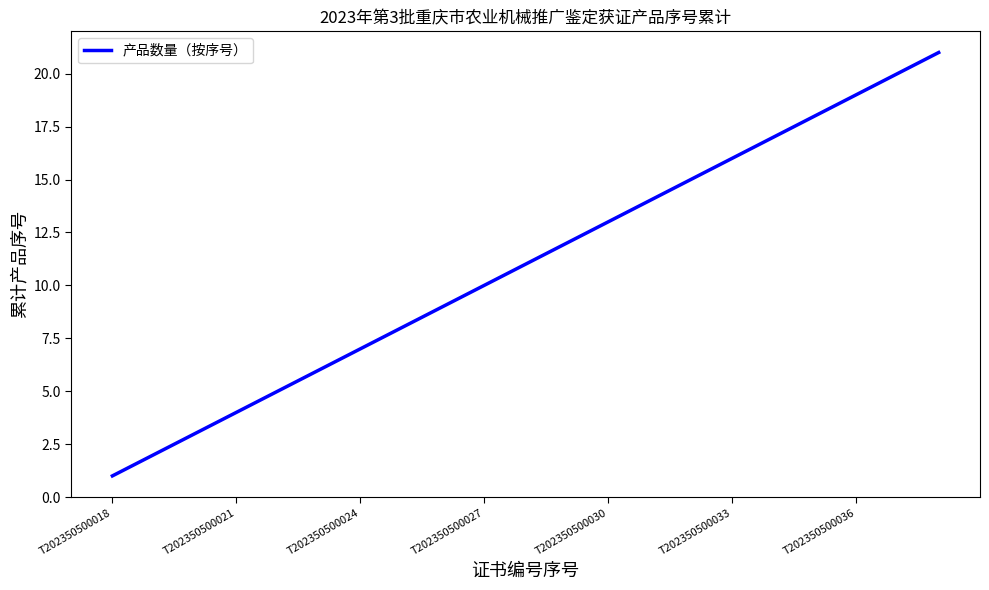

What is the difference between the maximum and minimum values?

20